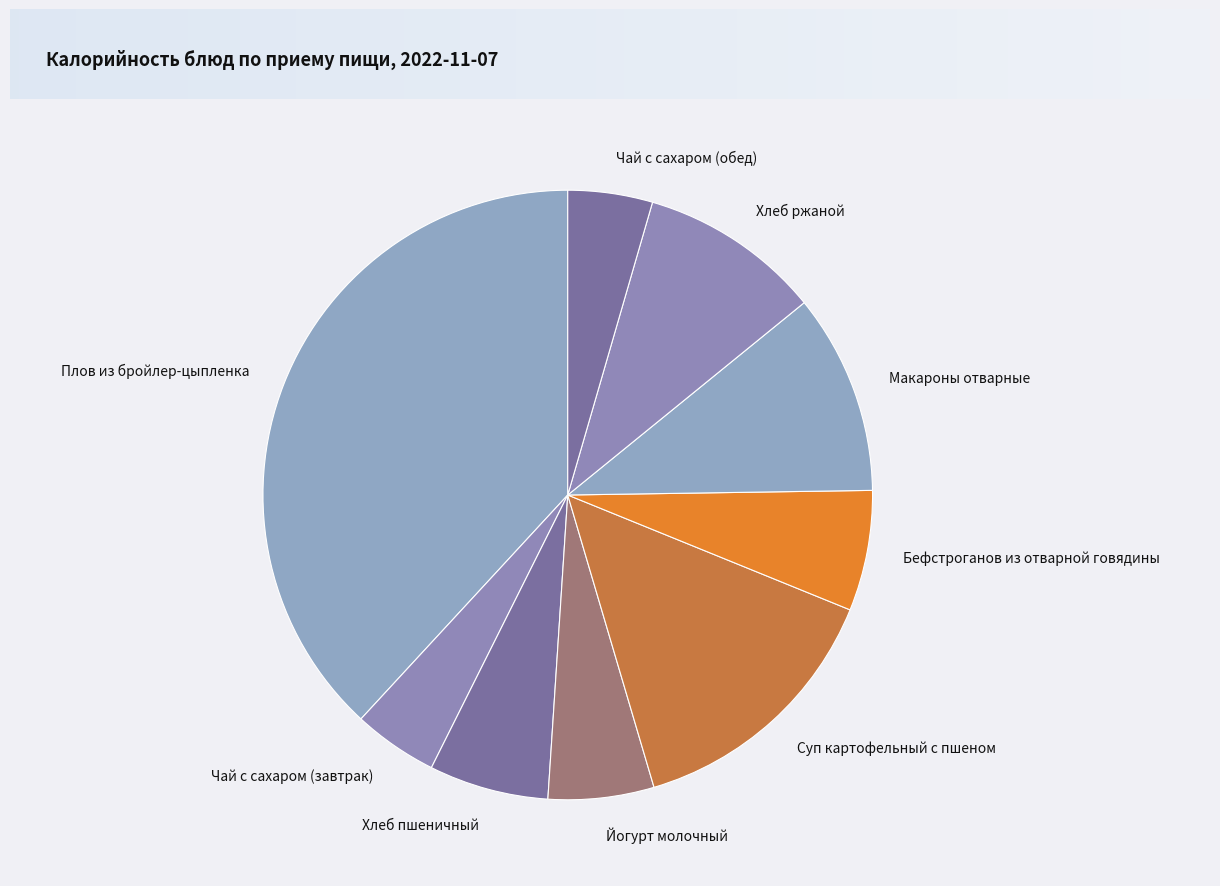

Does Хлеб ржаной account for over 50% of the chart?

No